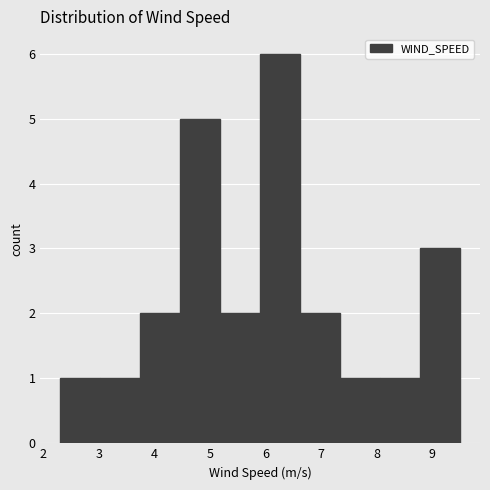

Over which range of the x-axis is the bar tallest?

5.9 to 6.6